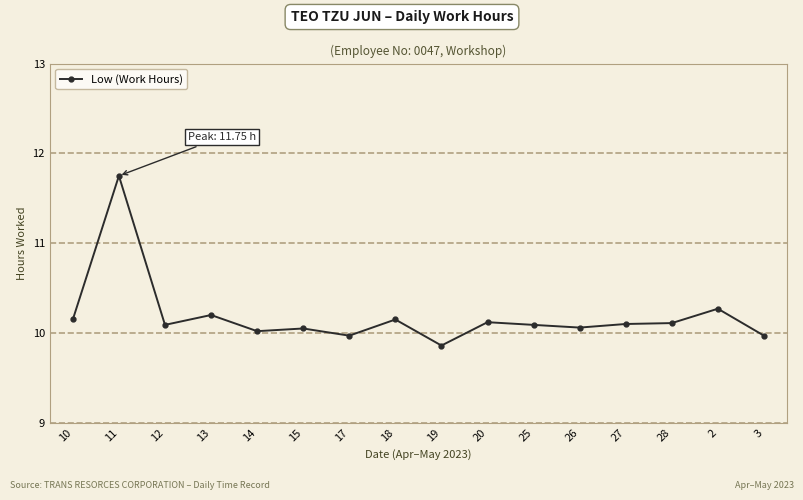

What is the label of the 4th point from the right?

27